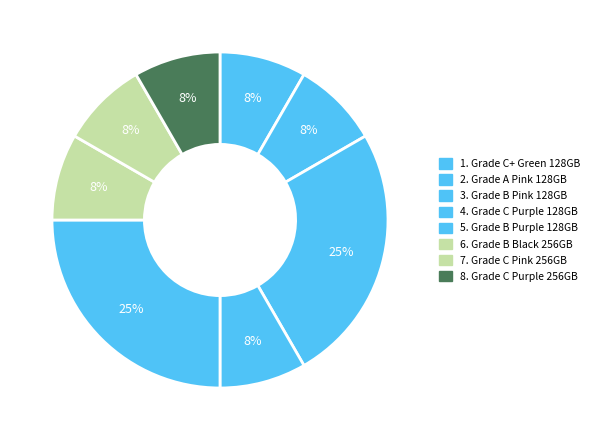

To the nearest percent, what is the difference between the largest and smallest slice percentages?

17%